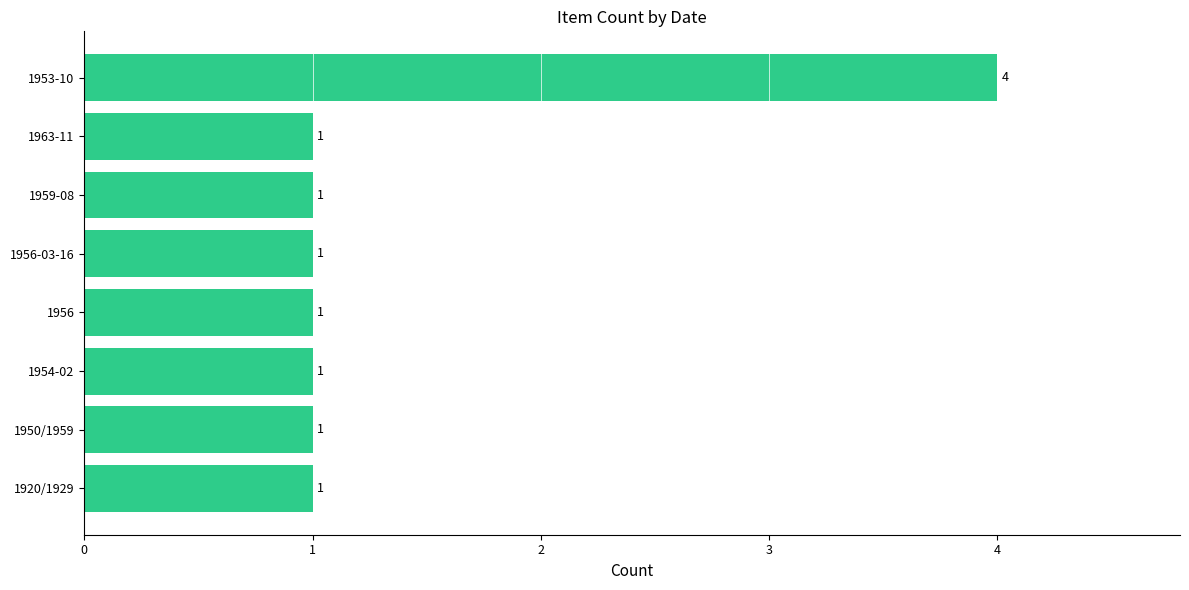

How many categories are shown in the chart?

8